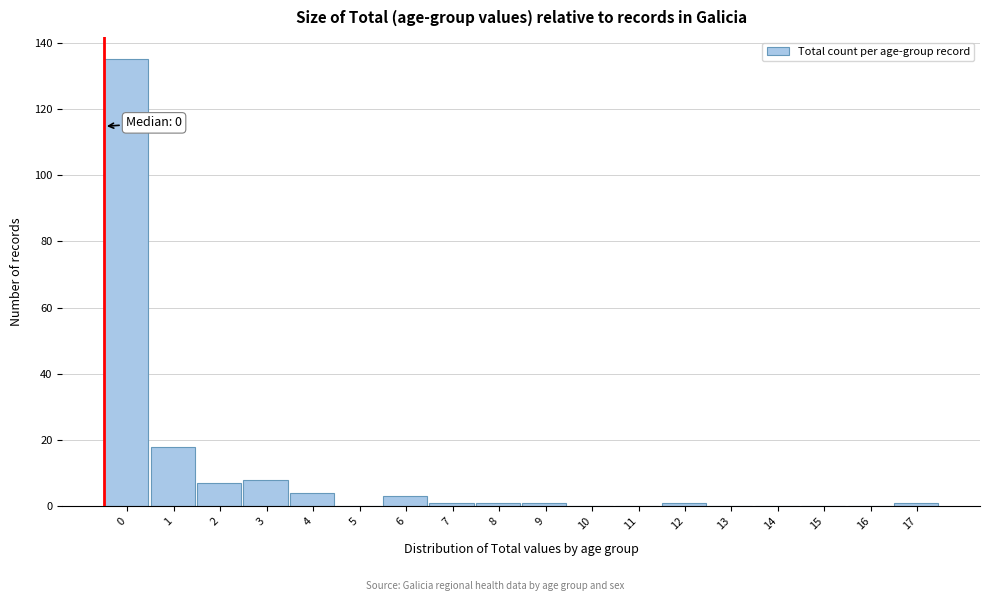

Reading left to right, list all the values displayed in this chart.

0=135	1=18	2=7	3=8	4=4	5=0	6=3	7=1	8=1	9=1	10=0	11=0	12=1	13=0	14=0	15=0	16=0	17=1